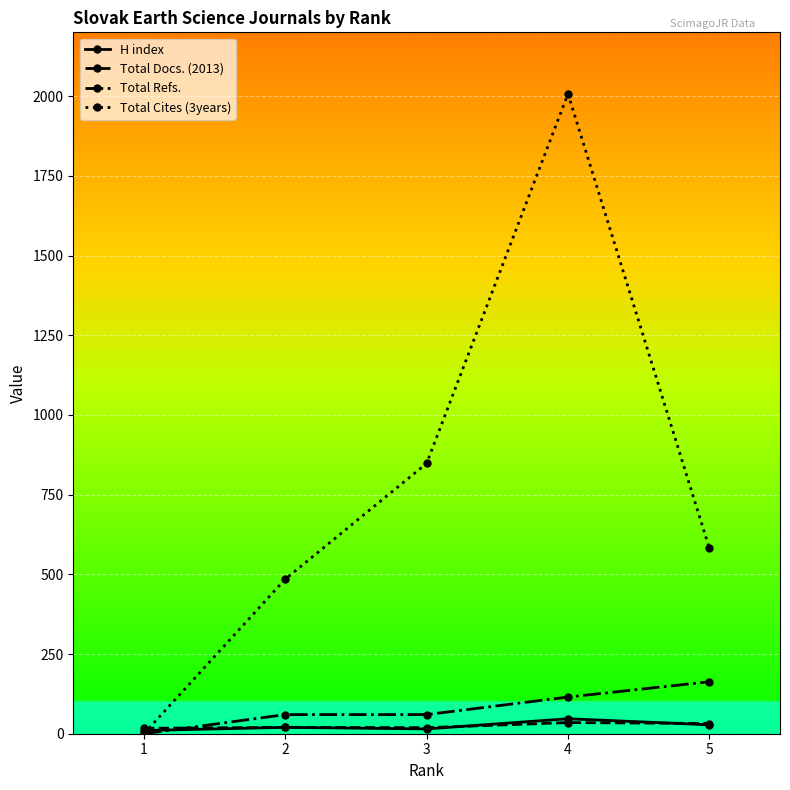

True or false: Total Refs. has more than 2 points higher than both neighbors.

False